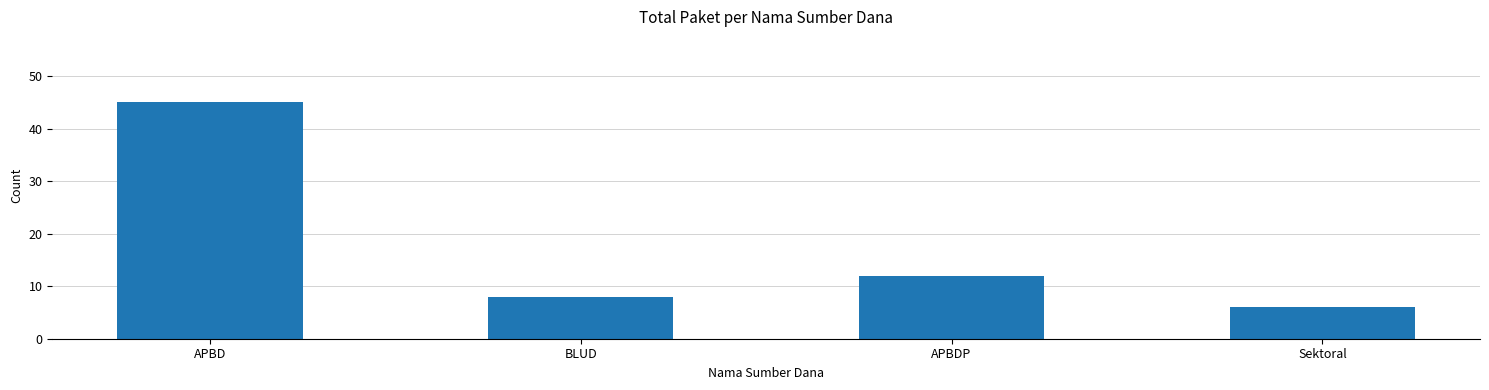

What is the label of the 1st bar from the left?

APBD